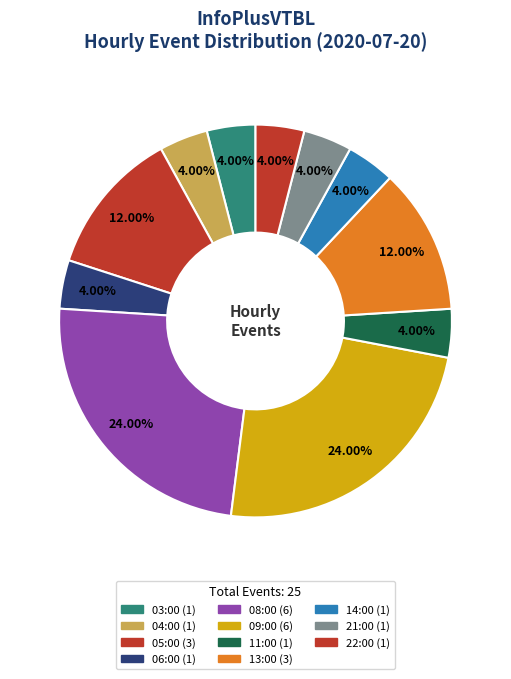

What is the ratio of the value at 06:00 to the value at 05:00?

0.3